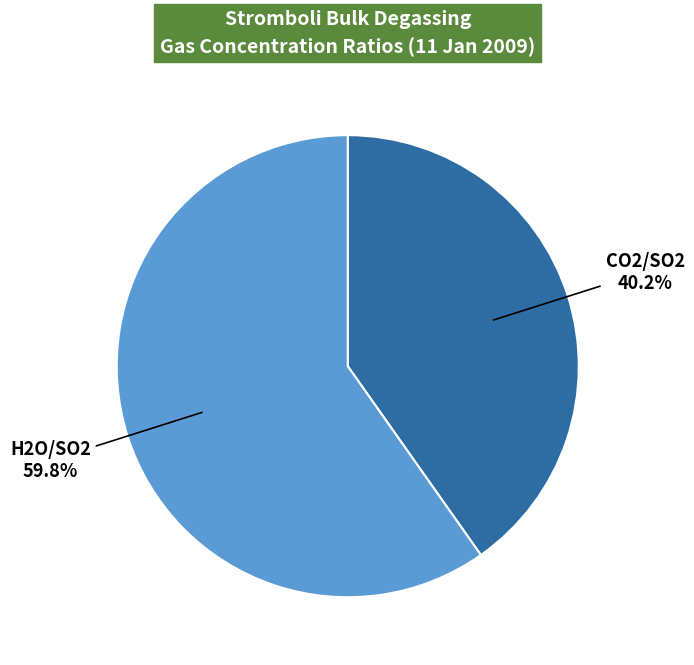

How much of the chart is everything except H2O/SO2?

40.2%